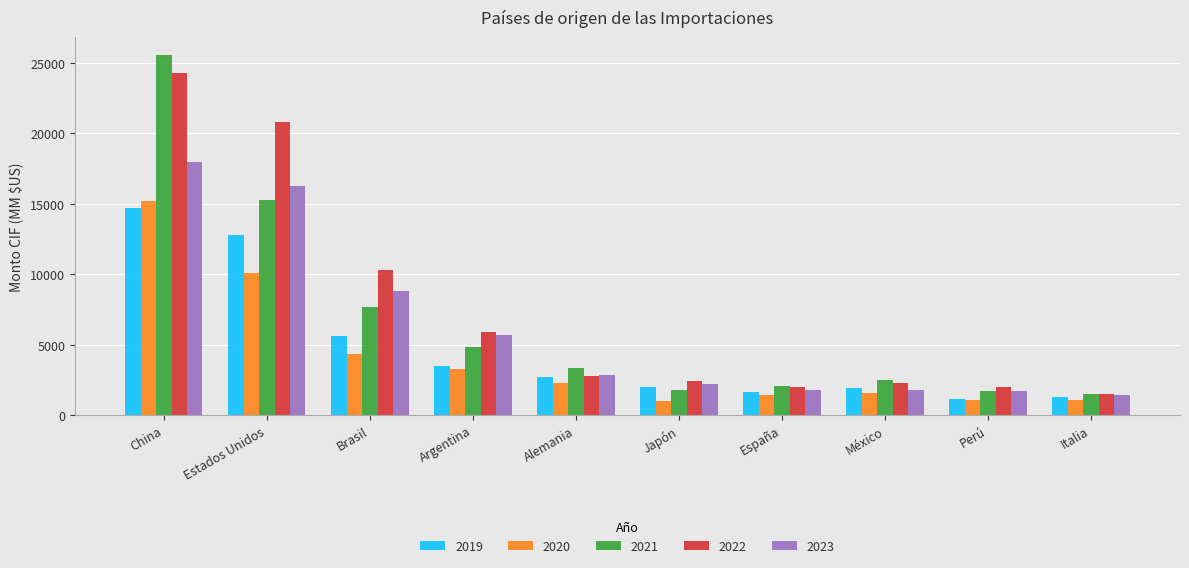

At which category is the sum across all series the highest?

China